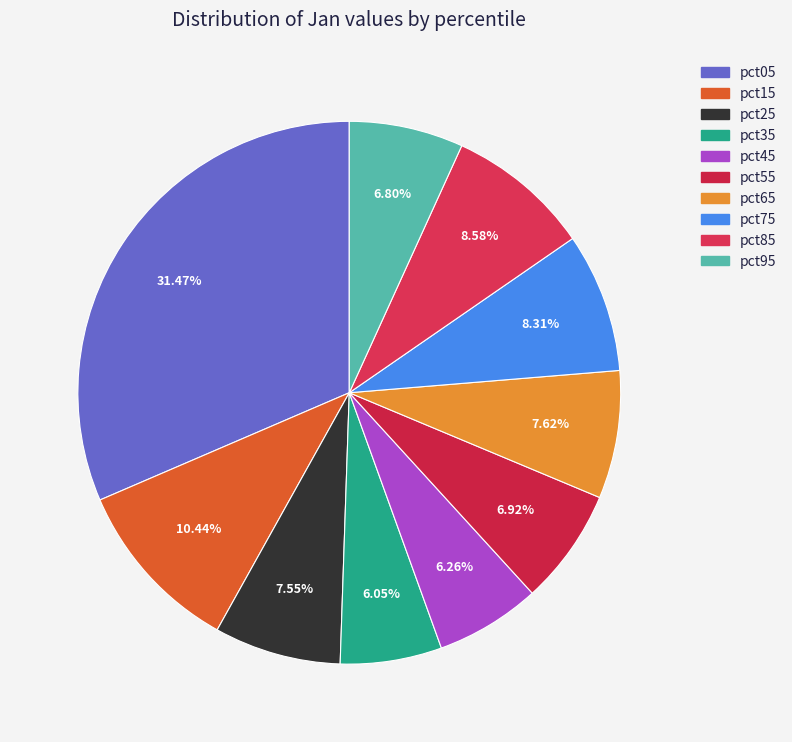

Combined, do pct75 and pct15 account for over 50%?

No